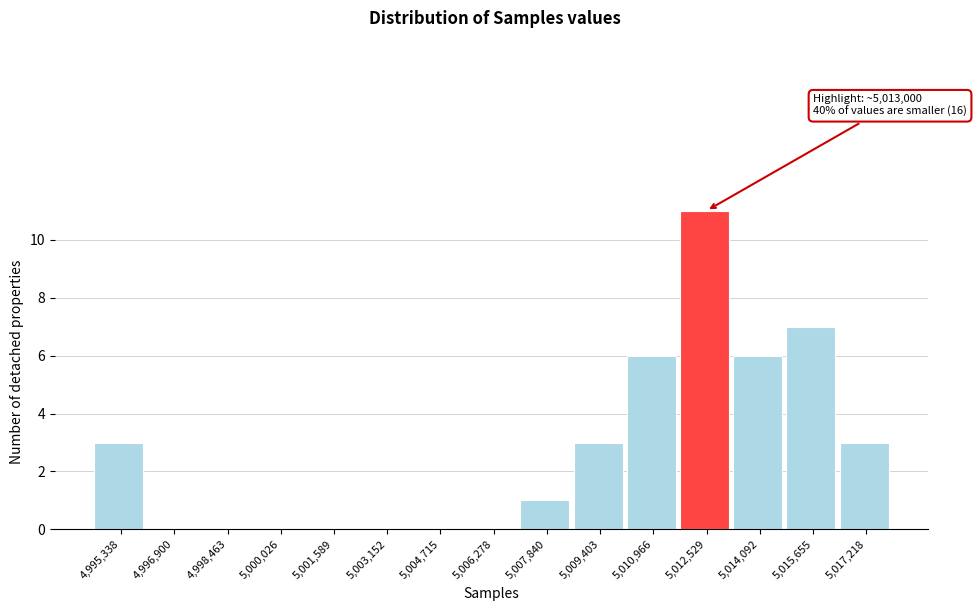

Reading left to right, extract all data points from this chart.

4,995,338=3	4,996,900=0	4,998,463=0	5,000,026=0	5,001,589=0	5,003,152=0	5,004,715=0	5,006,278=0	5,007,840=1	5,009,403=3	5,010,966=6	5,012,529=11	5,014,092=6	5,015,655=7	5,017,218=3